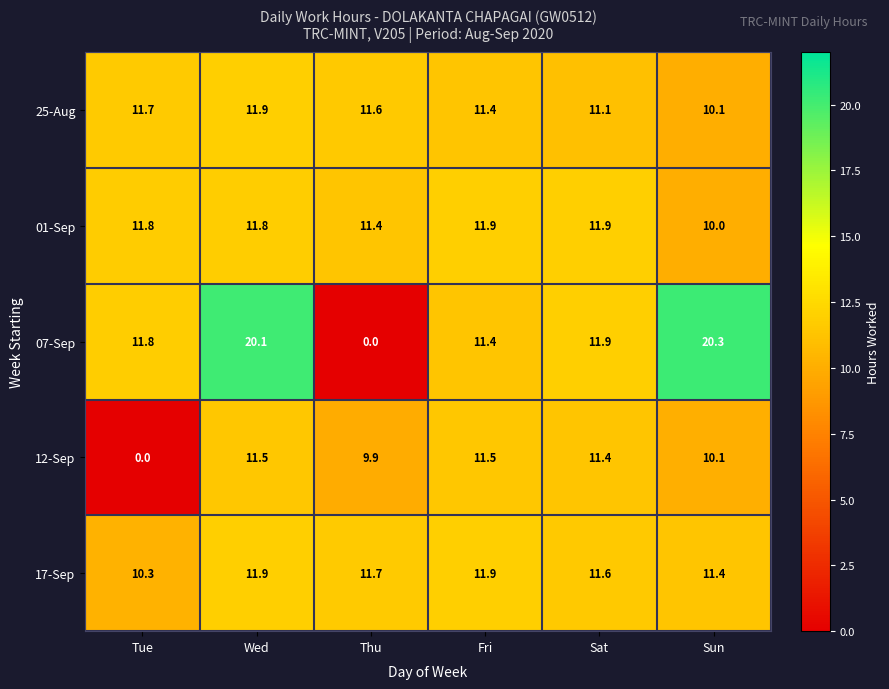

How many values in the 17-Sep series exceed 11?

5